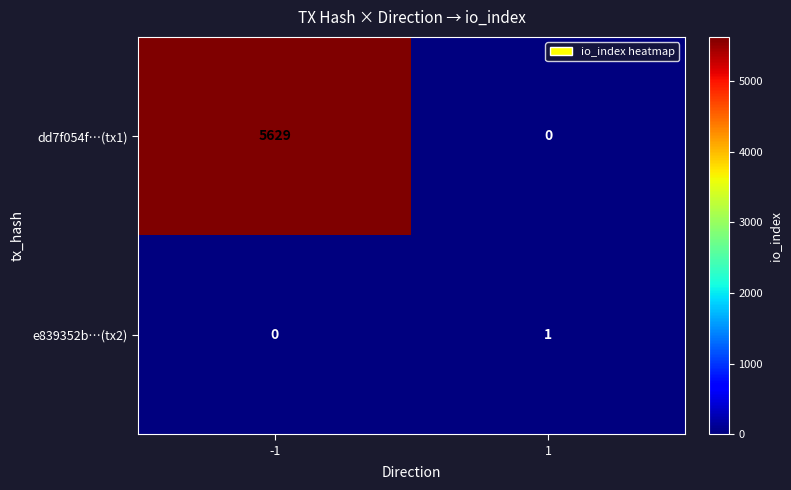

What is the maximum value shown in the chart?

5629